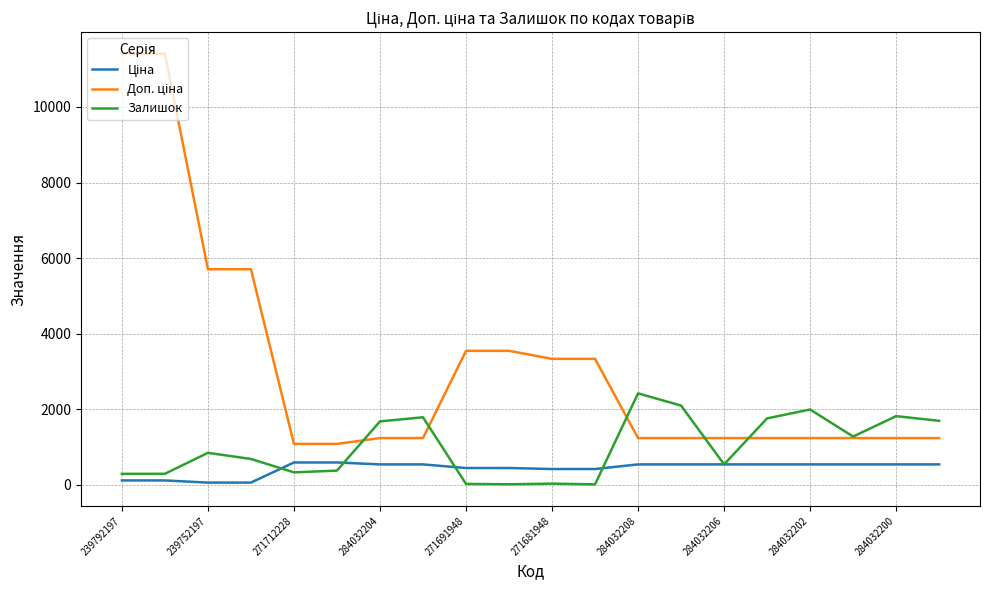

What is the difference between the maximum and minimum values in the Доп. ціна series?

10328.3